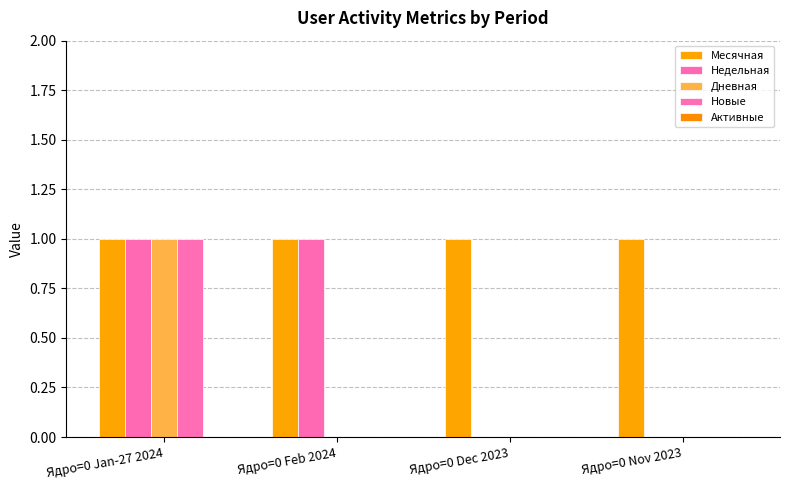

Count the Новые values in the range 0 to 1.

4